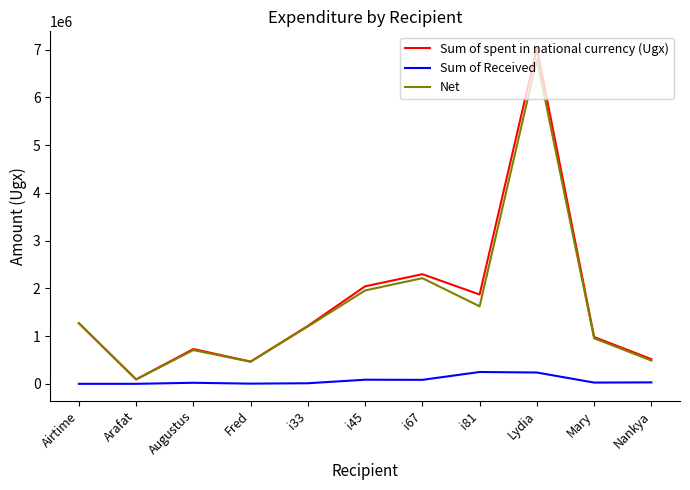

Read the Net value at Fred, to the nearest 100.

462000